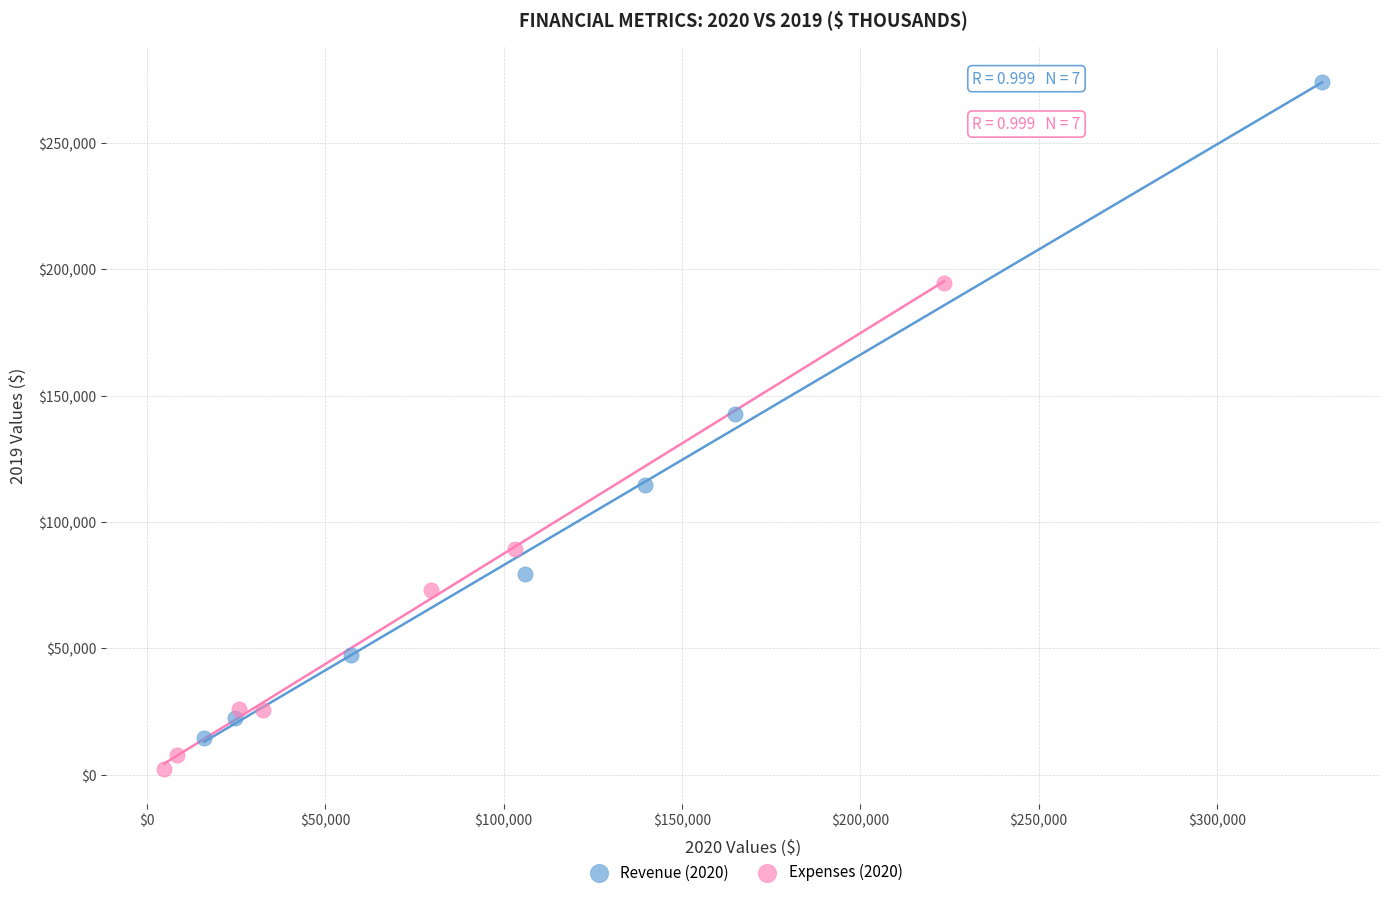

Which series reaches the maximum Y coordinate?

Revenue (2020)